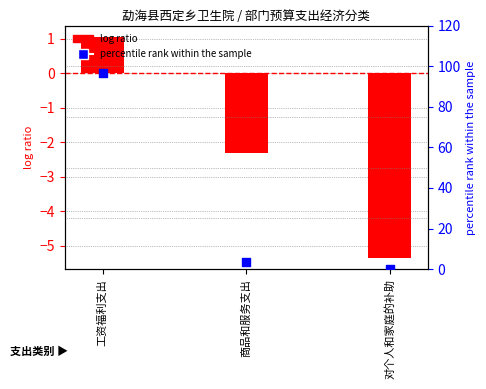

Which has a higher value, 工资福利支出 or 商品和服务支出?

工资福利支出